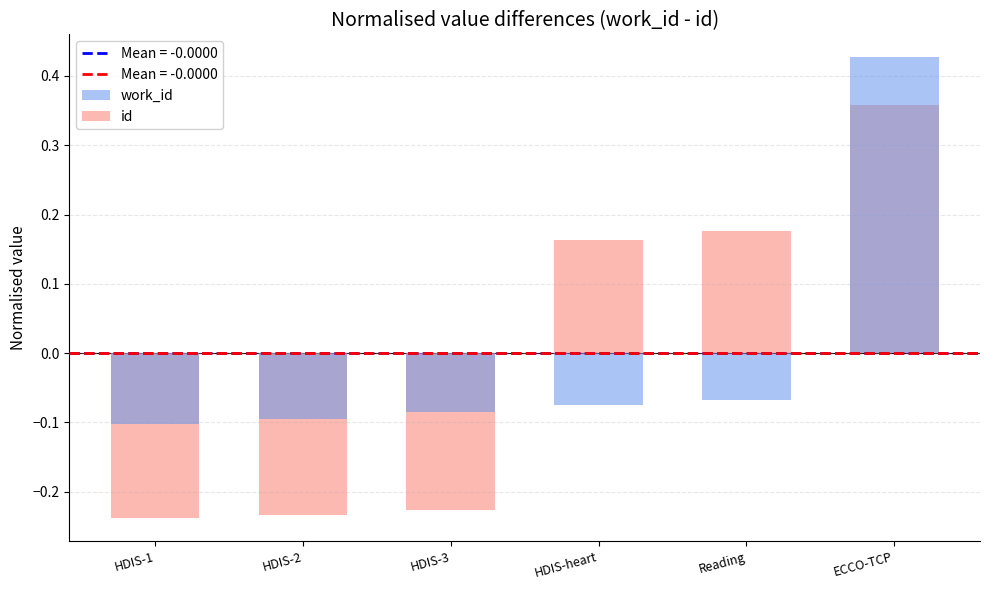

List the series in order of their peak value, lowest first.

id, work_id